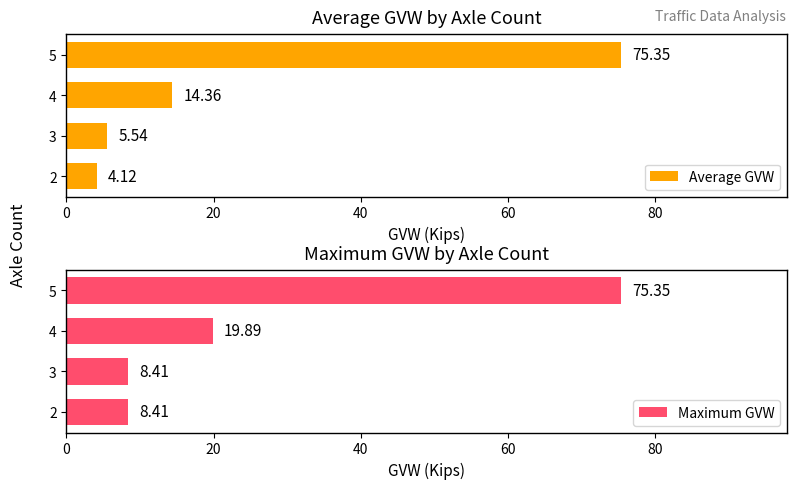

What is the sum of all Maximum GVW values?

112.1